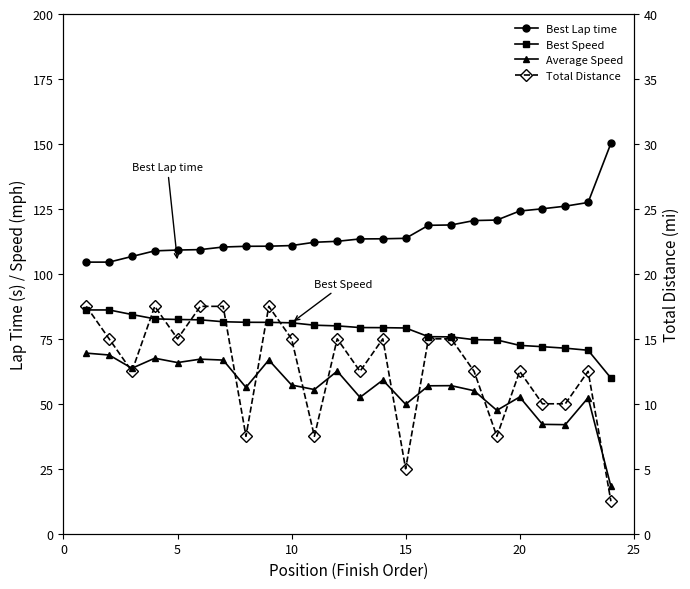

Count the Total Distance values in the range 10 to 15.

14